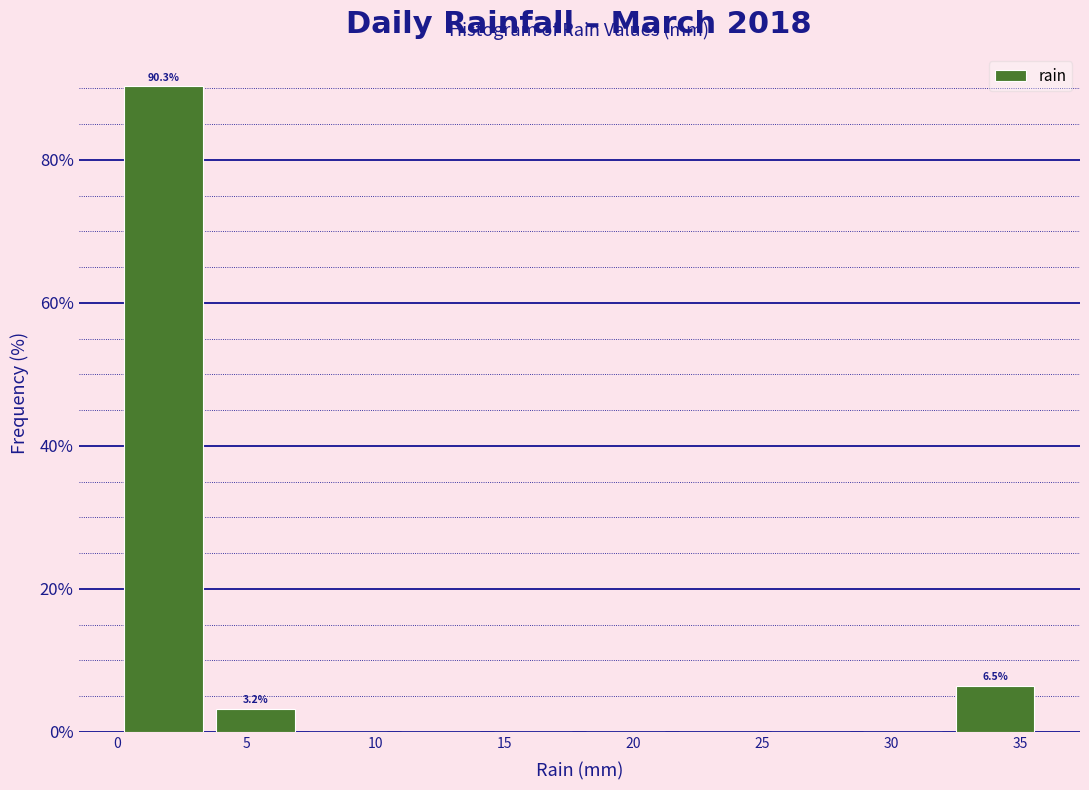

Over which range of the x-axis is the bar tallest?

0.0 to 3.5